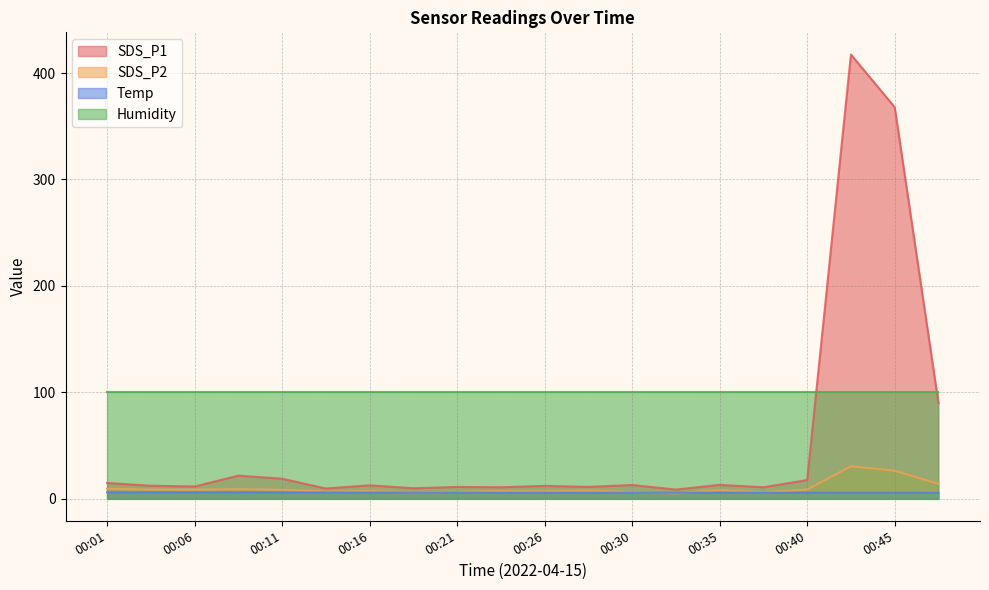

Is the value of Temp at 00:30 greater than the value of SDS_P1 at 00:01?

No